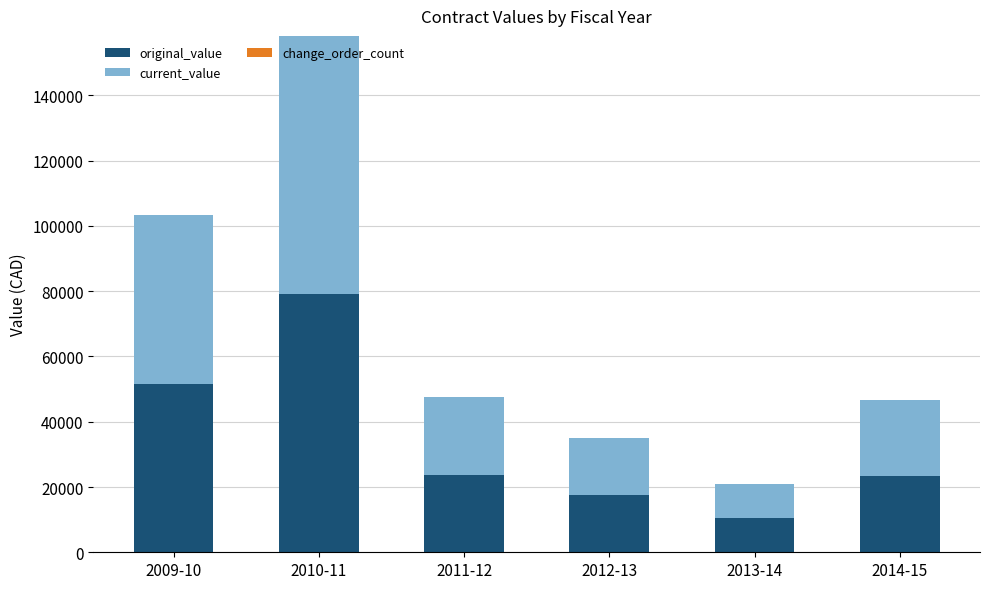

At which label does original_value reach its peak?

2010-11